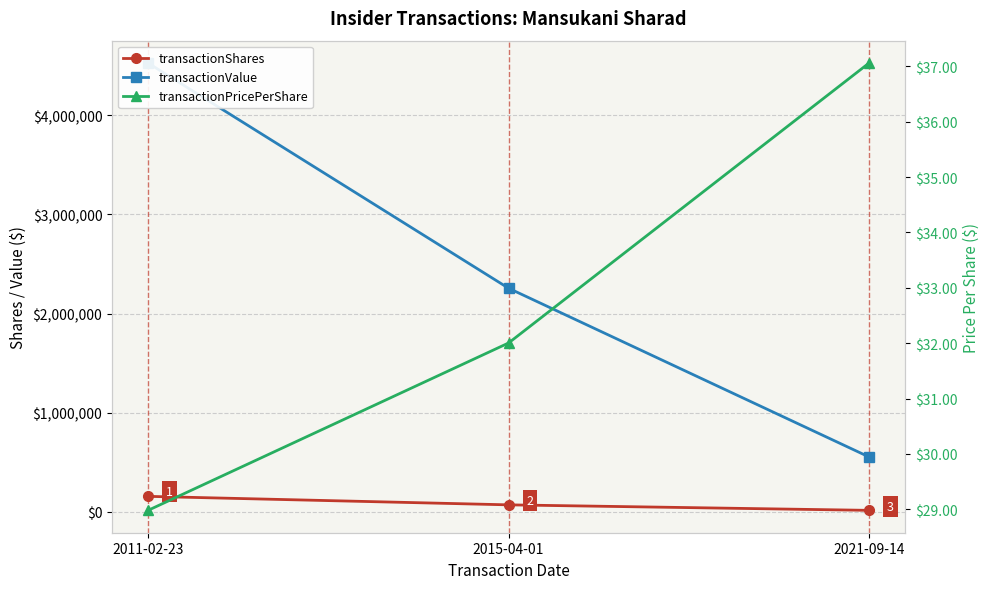

Is it true that transactionValue equals 1214504.2 at 2015-04-01?

False